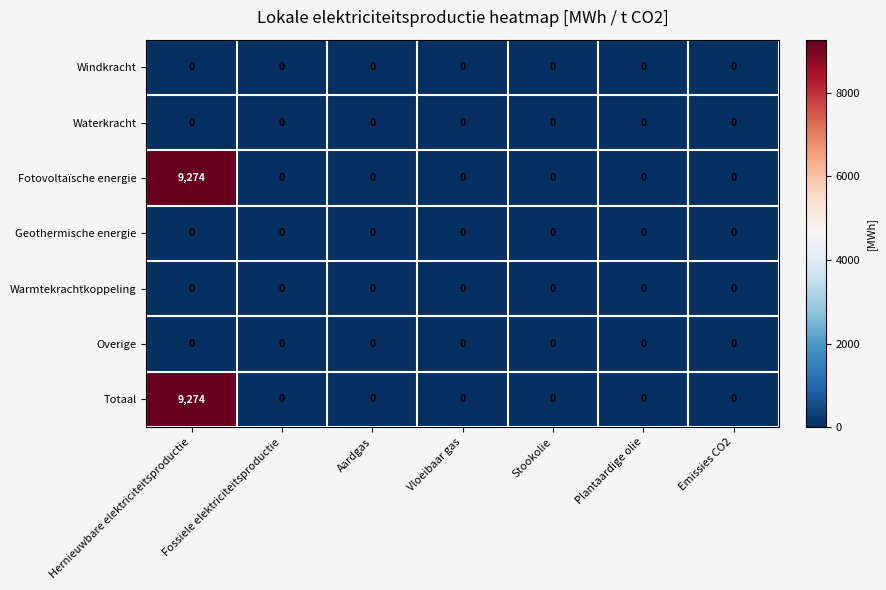

At which category is the sum across all series the highest?

Hernieuwbare elektriciteitsproductie